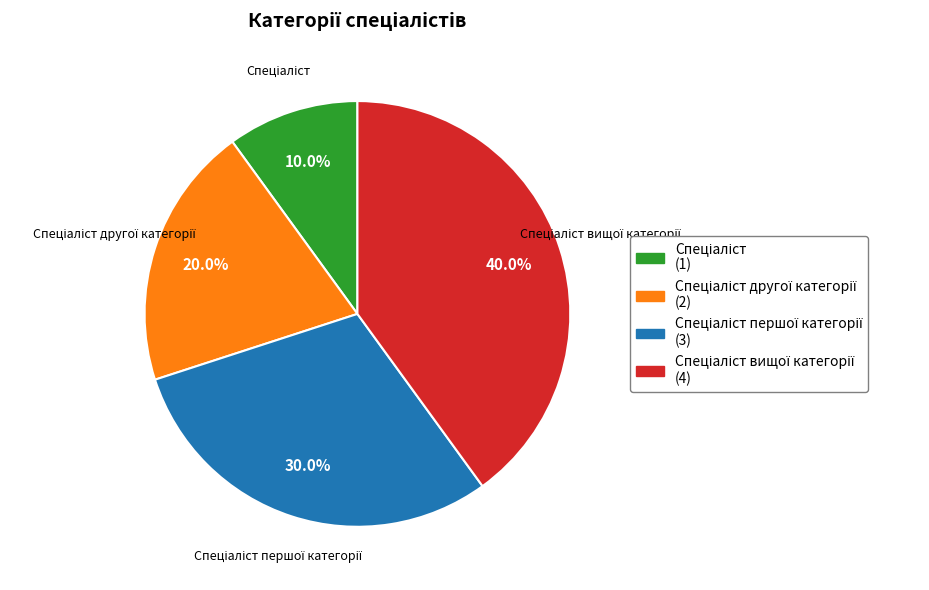

Does any single category account for the majority?

No